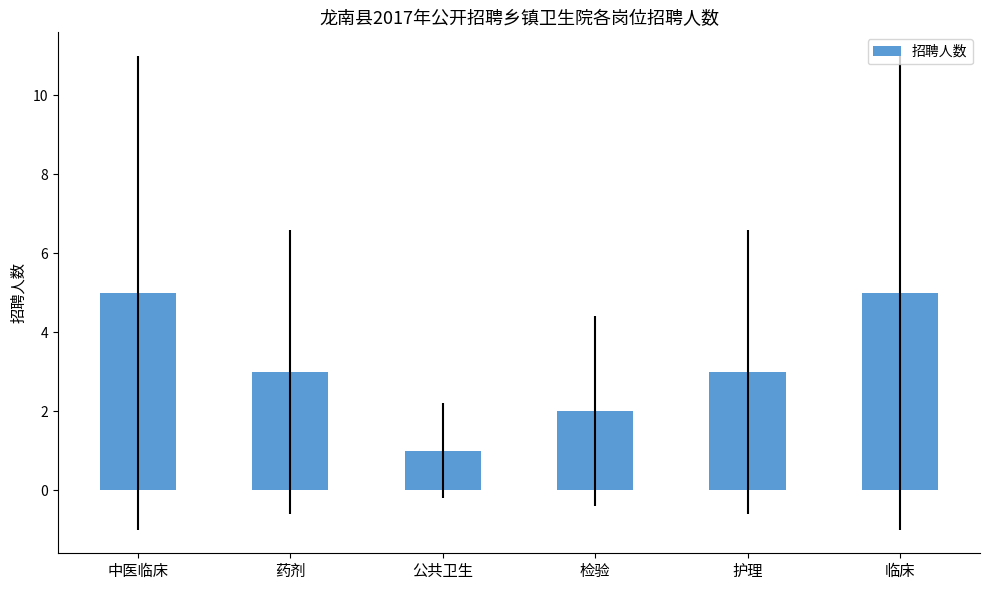

Reading left to right, transcribe all the data shown in this chart.

5	3	1	2	3	5